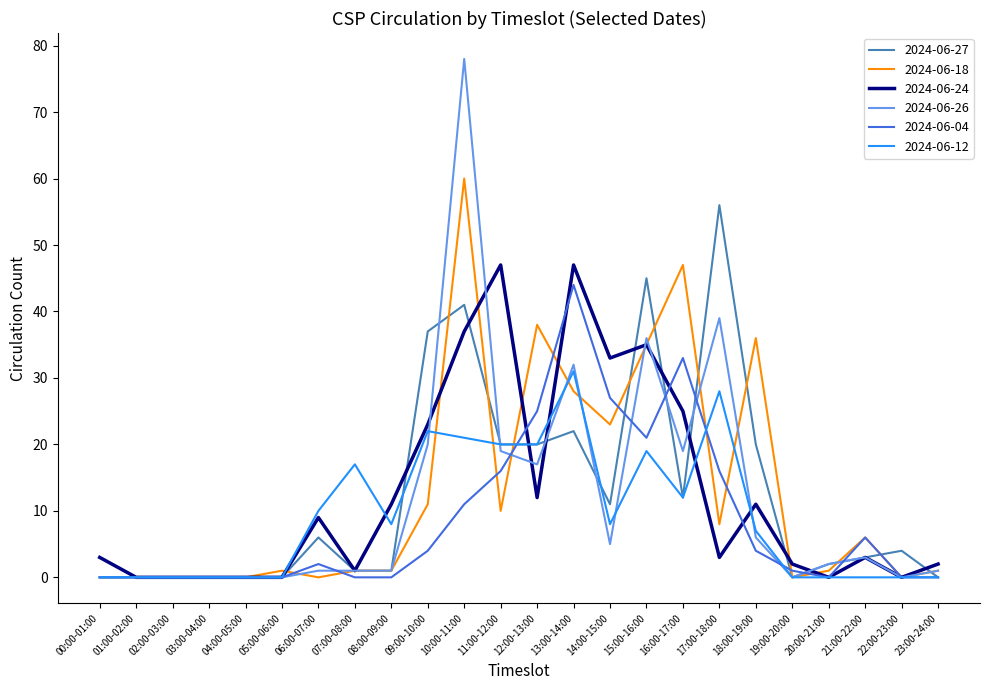

The 2024-06-04 series shows 33 at 16:00-17:00. True or false?

True